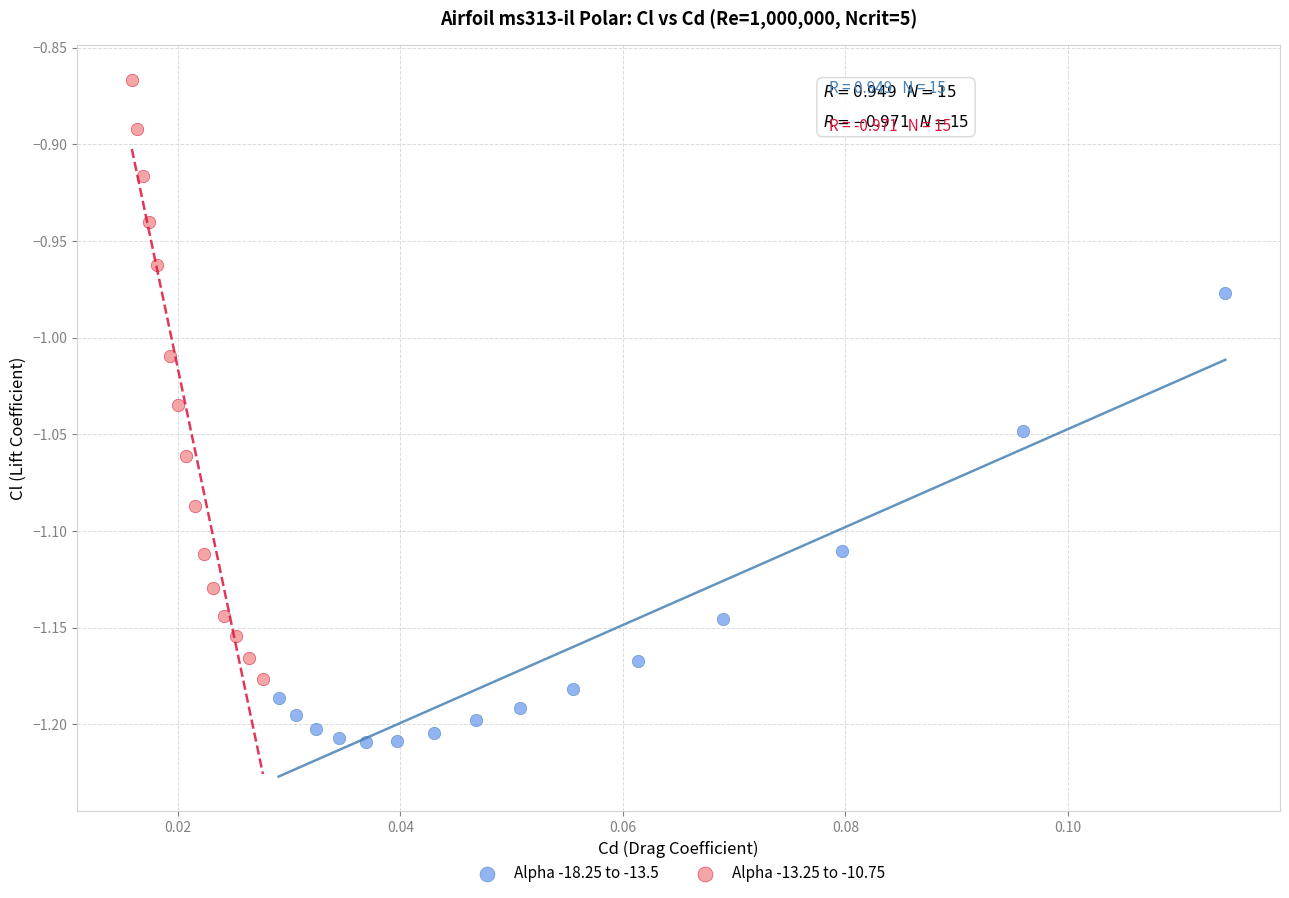

Which series has the largest Y range (max minus min)?

Alpha -13.25 to -10.75